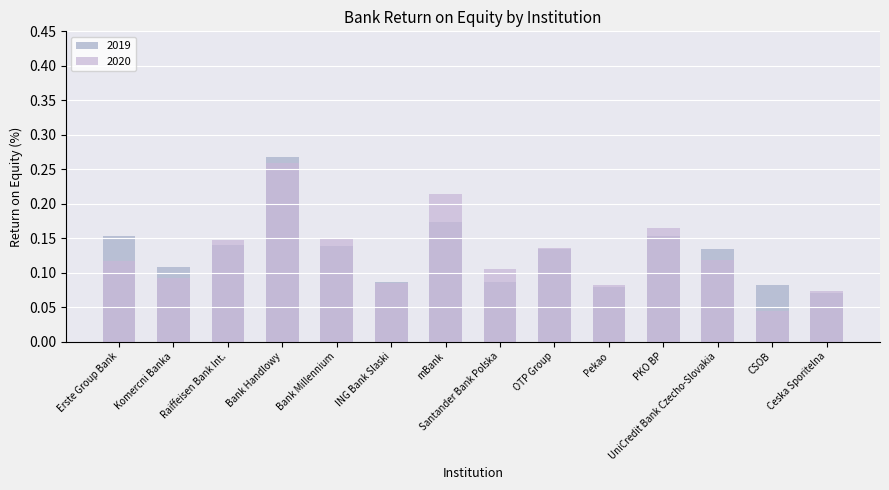

The value of 2020 at Santander Bank Polska is 0.1. True or false?

False